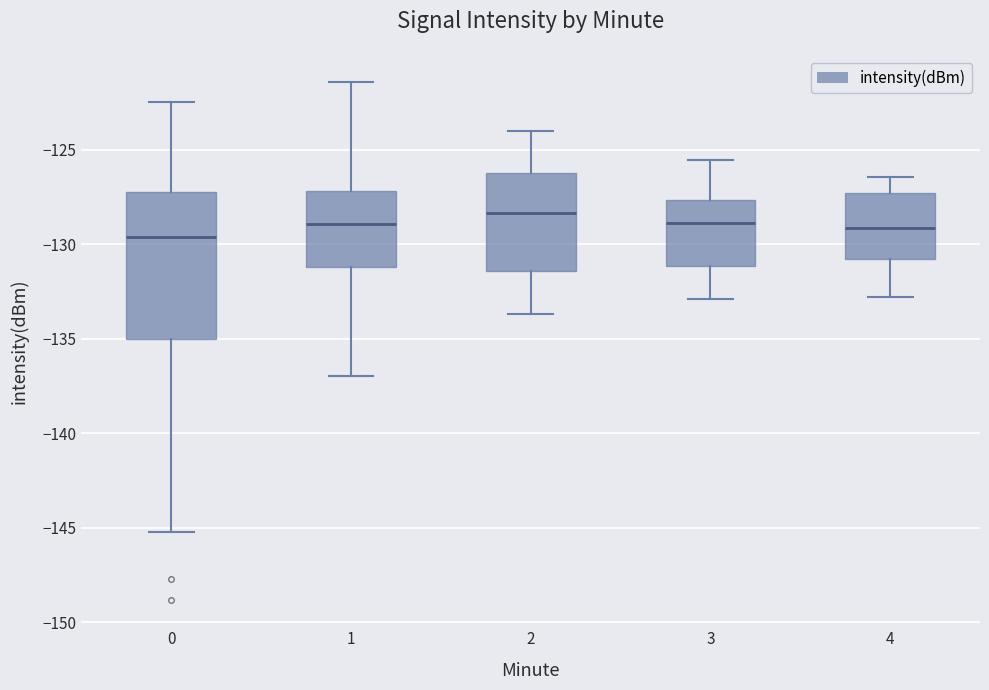

Reading left to right, read every box against the y-axis: the position of its median line, the range the box covers, and the ends of its whiskers. The values are not printed on the chart, so give them approximately, as read against the axis.

0: median -129.5, box -135.0 to -127.0, whiskers -145.0 to -122.5
1: median -129.0, box -131.0 to -127.0, whiskers -137.0 to -121.5
2: median -128.5, box -131.5 to -126.5, whiskers -133.5 to -124.0
3: median -129.0, box -131.0 to -127.5, whiskers -133.0 to -125.5
4: median -129.0, box -131.0 to -127.5, whiskers -133.0 to -126.5